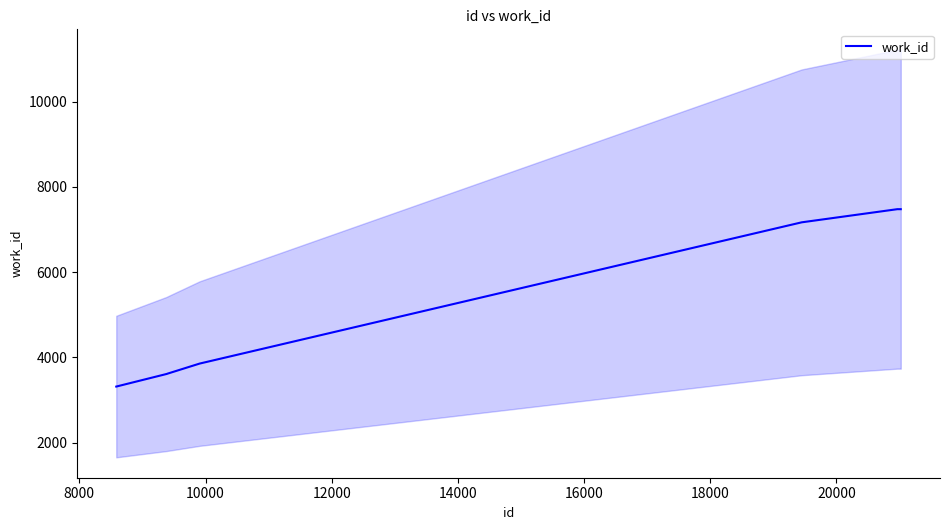

What is the average value?

5896